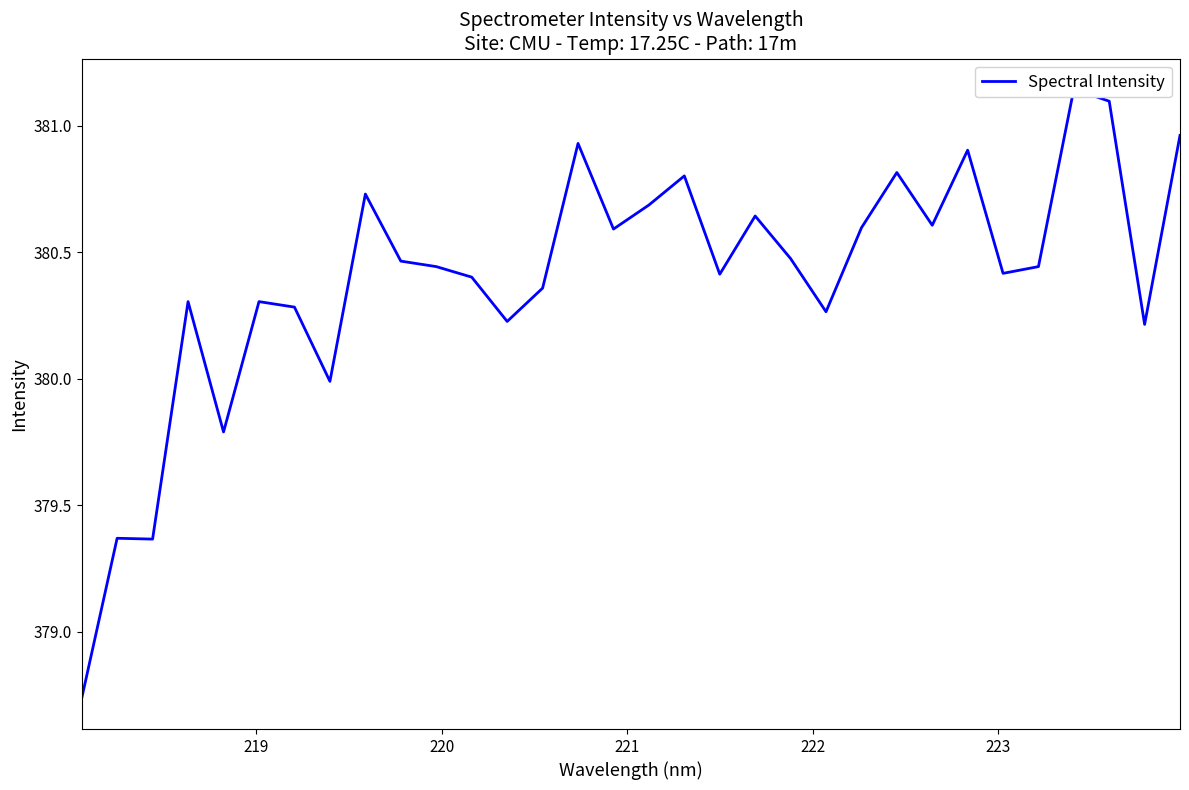

Does the chart display data point markers on the line(s)?

No